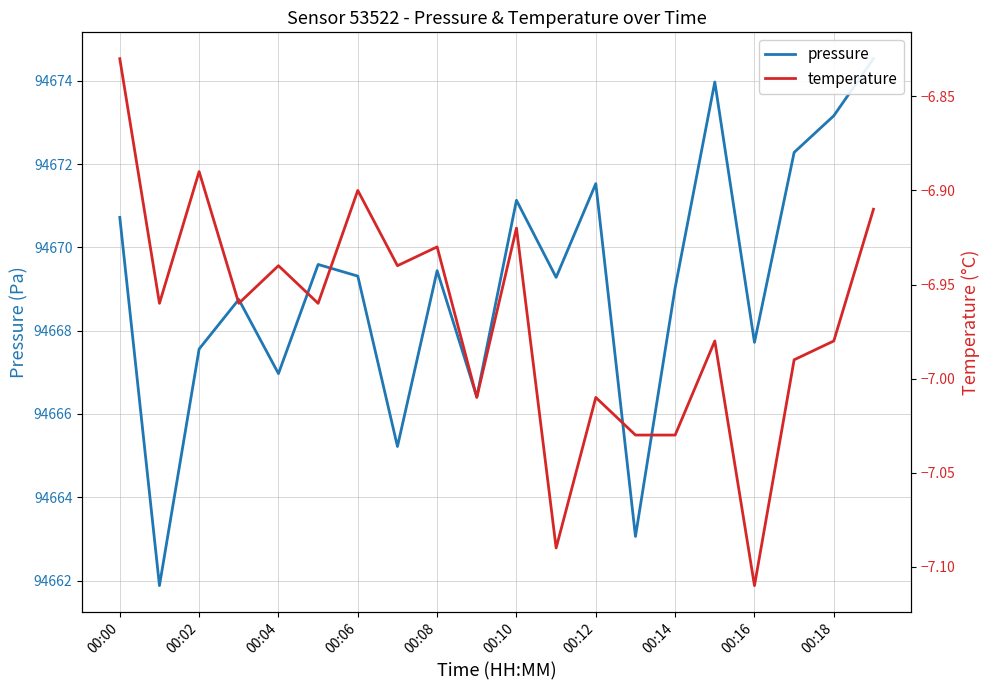

The value of temperature at 00:16 is -2.6. True or false?

False